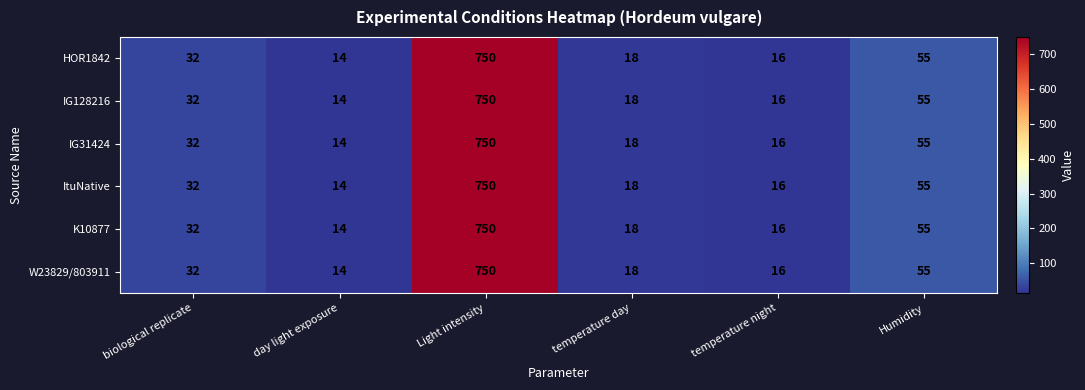

Count the number of data series in this chart.

6